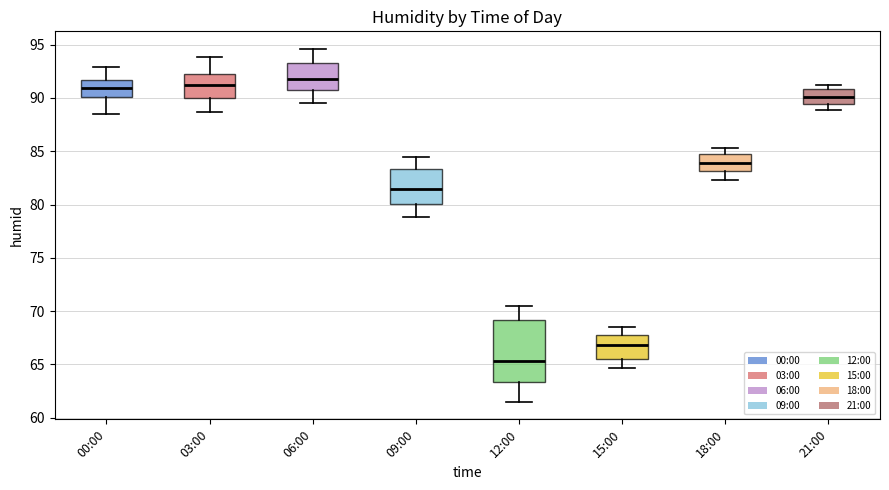

Which box's median line is the lowest?

12:00